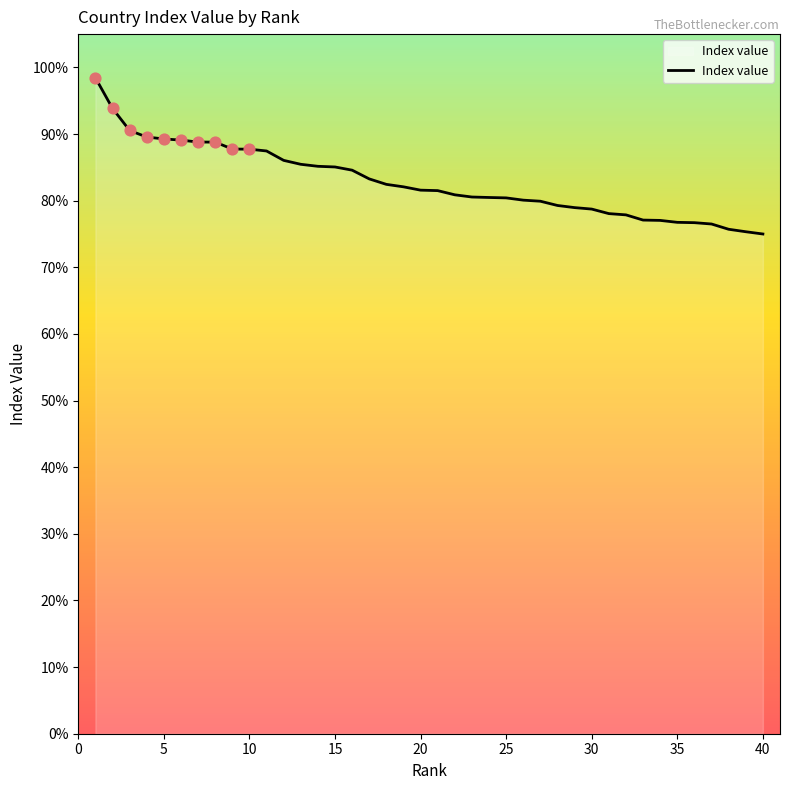

What is the difference between the maximum and minimum values?

23.4